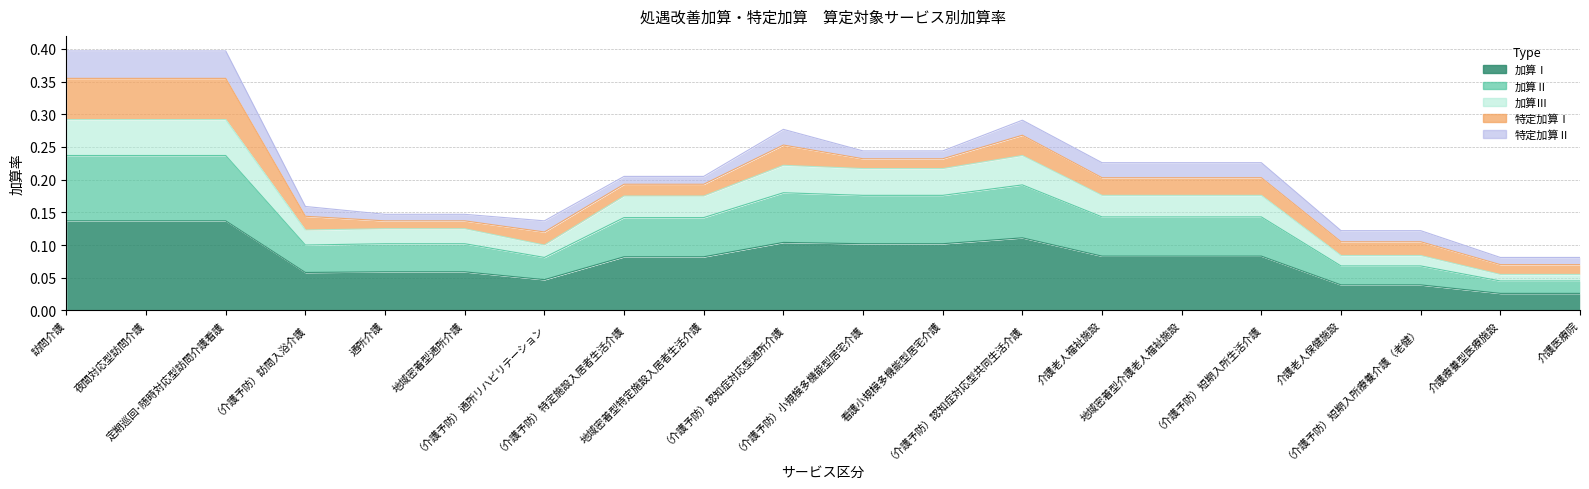

True or false: 加算Ⅲ and 加算Ⅰ cross at least once.

False